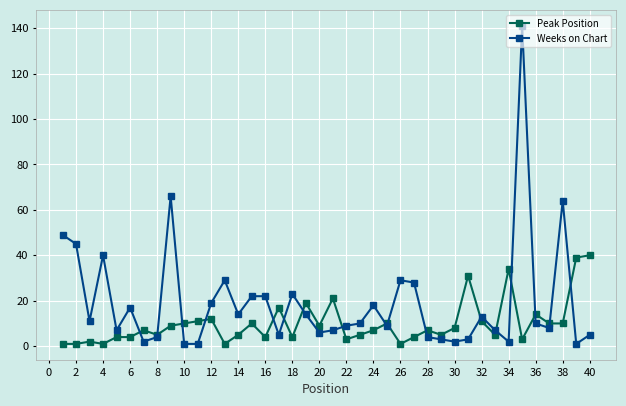

True or false: Weeks on Chart has more than 1 points higher than both neighbors.

True